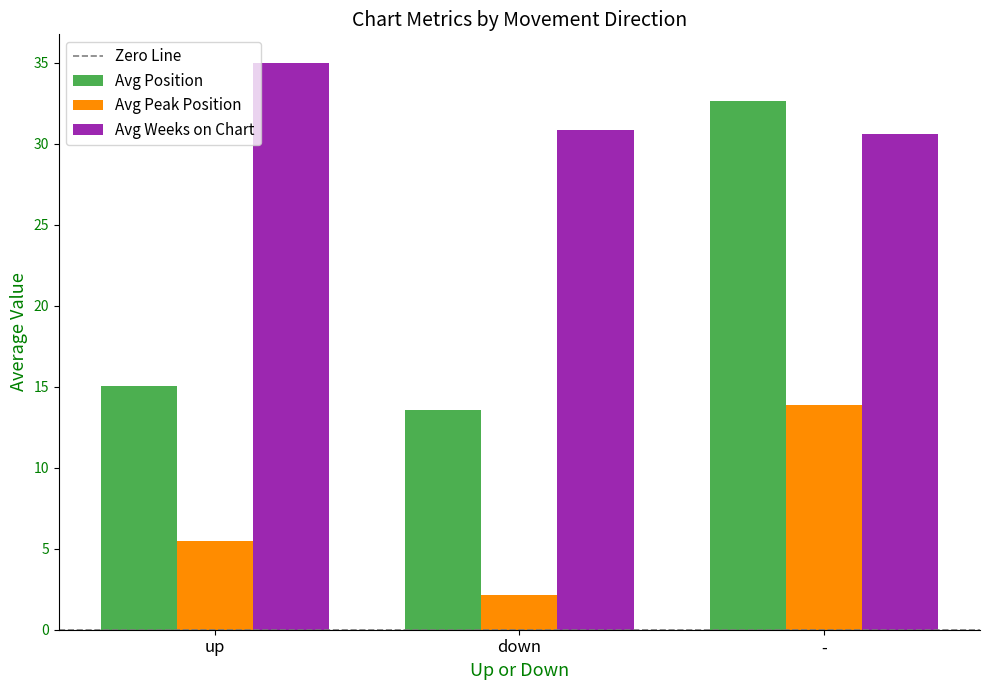

At how many categories does at least one series exceed 30?

3